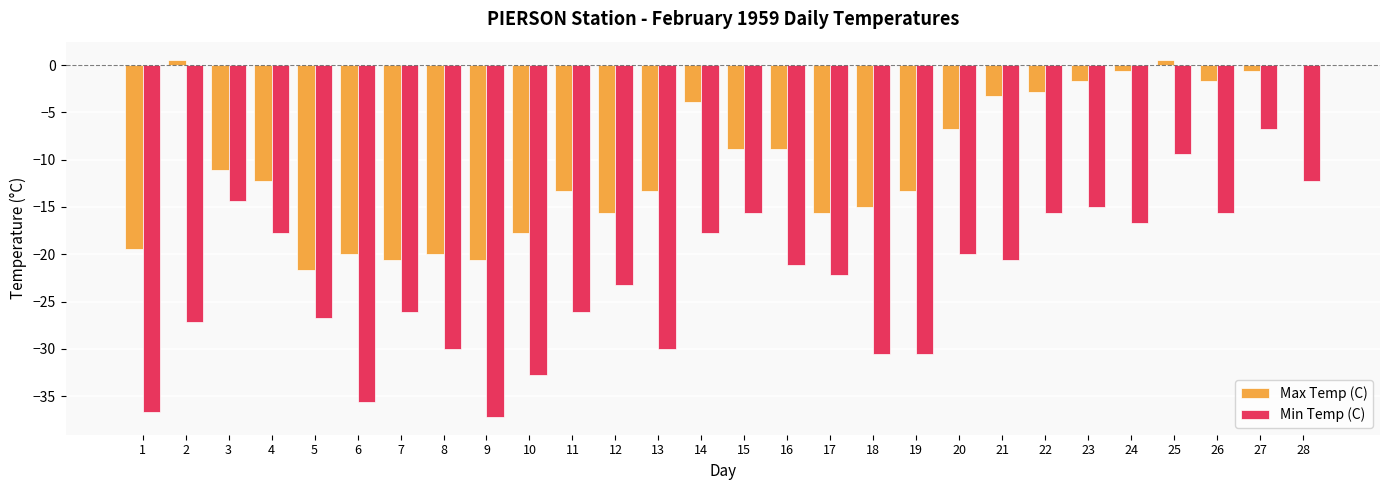

What is the greatest value displayed?

0.6